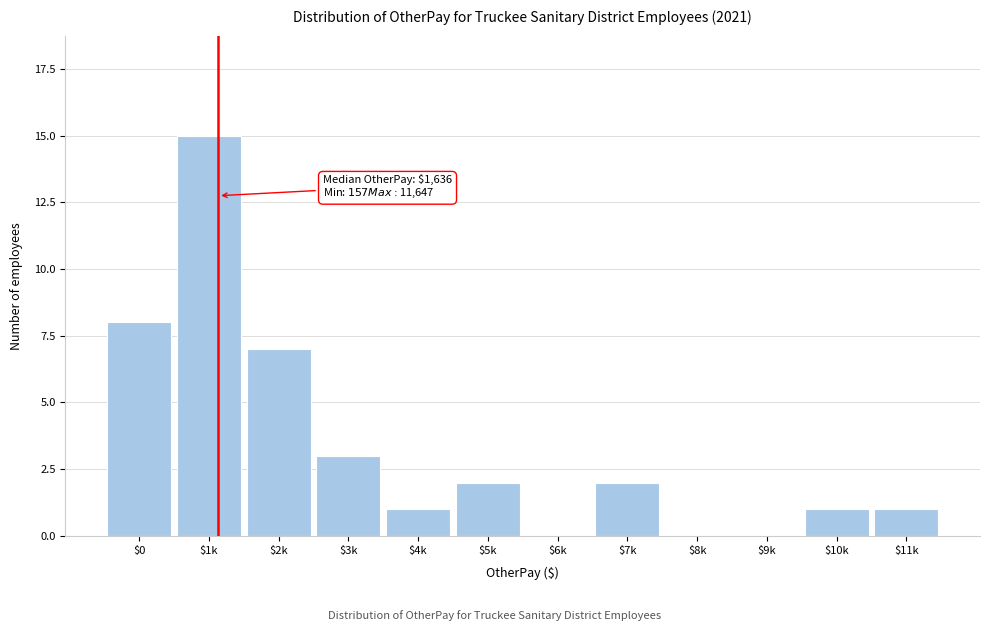

The chart shows a value of -8 at $8k. True or false?

False